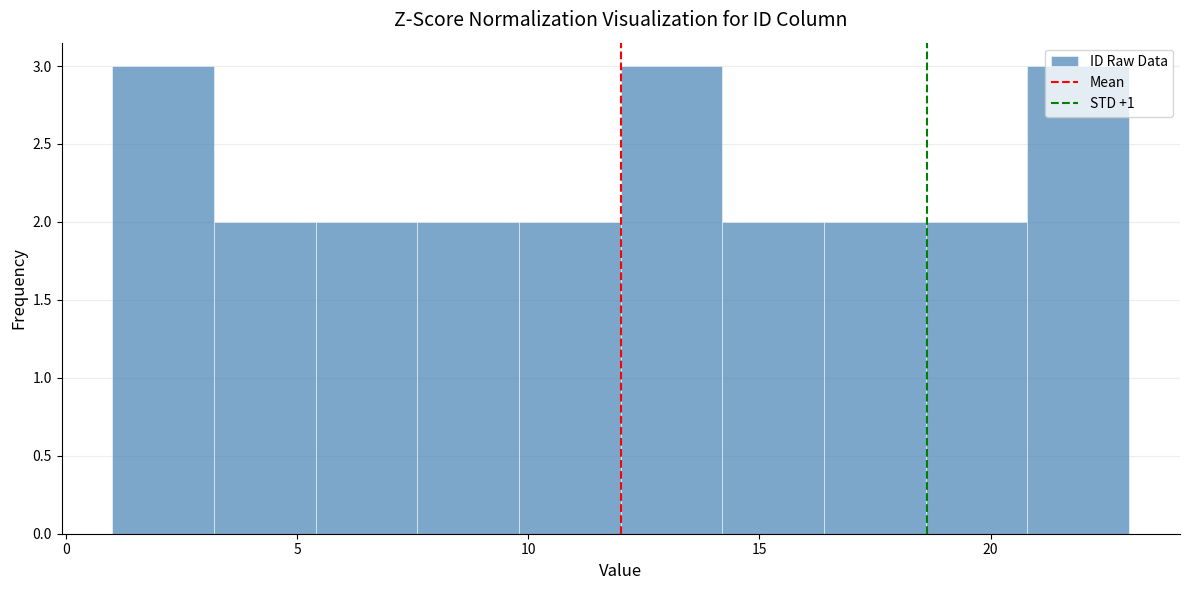

Reading left to right, transcribe this chart: for each bar, give the range it covers on the x-axis and its height. Neither the bar edges nor the heights are printed on the chart, so give them approximately, as read against the axes.

1.0 to 3.2: 3
3.2 to 5.4: 2
5.4 to 7.6: 2
7.6 to 9.8: 2
9.8 to 12.0: 2
12.0 to 14.2: 3
14.2 to 16.4: 2
16.4 to 18.6: 2
18.6 to 20.8: 2
20.8 to 23.0: 3